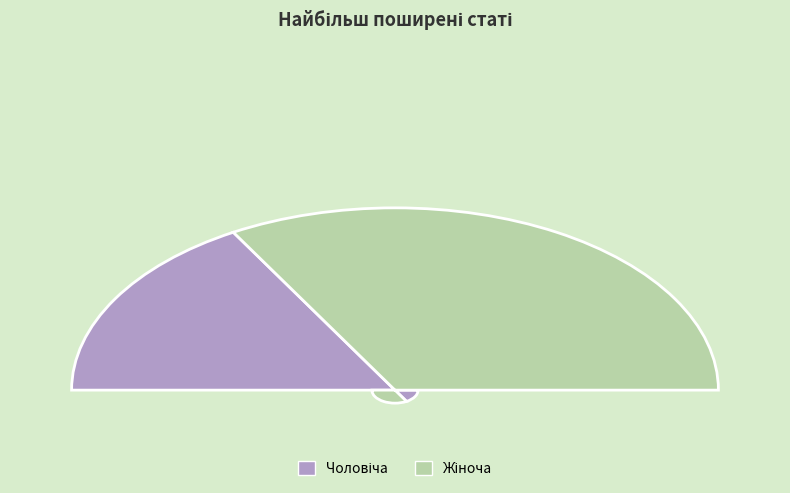

To the nearest percent, what is the combined percentage of Чоловіча and Жіноча?

100%